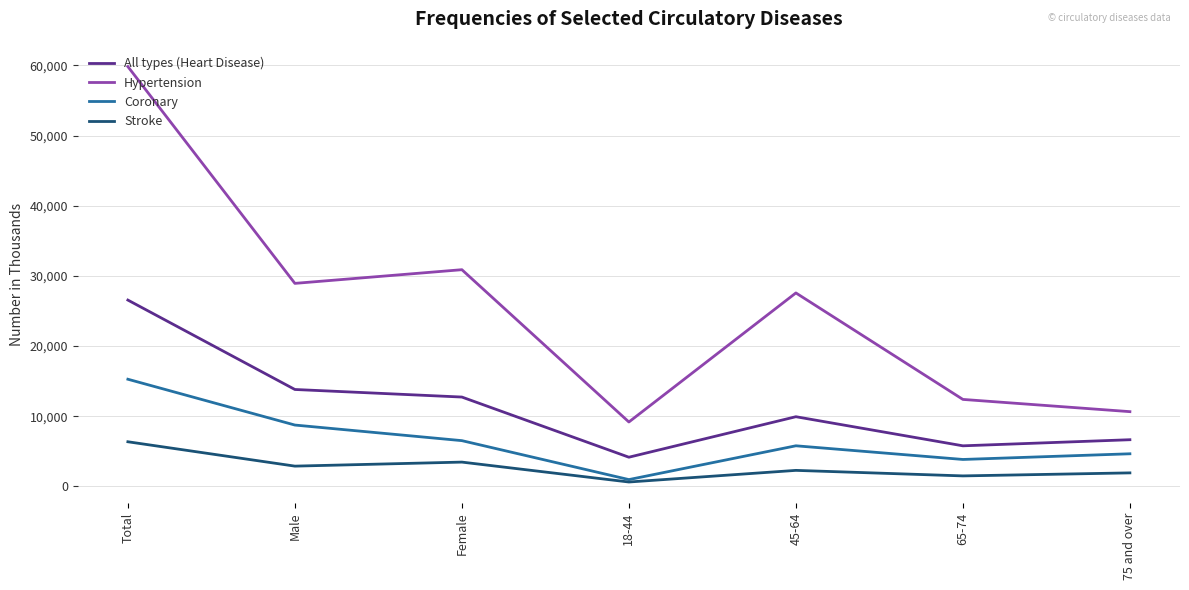

Which category has the highest value across all series?

Total